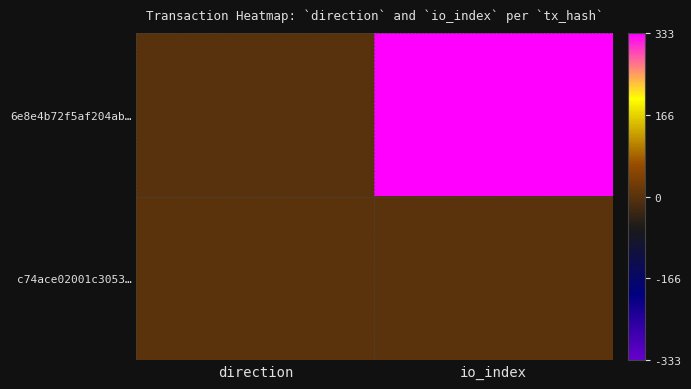

How many categories are shown in the chart?

2